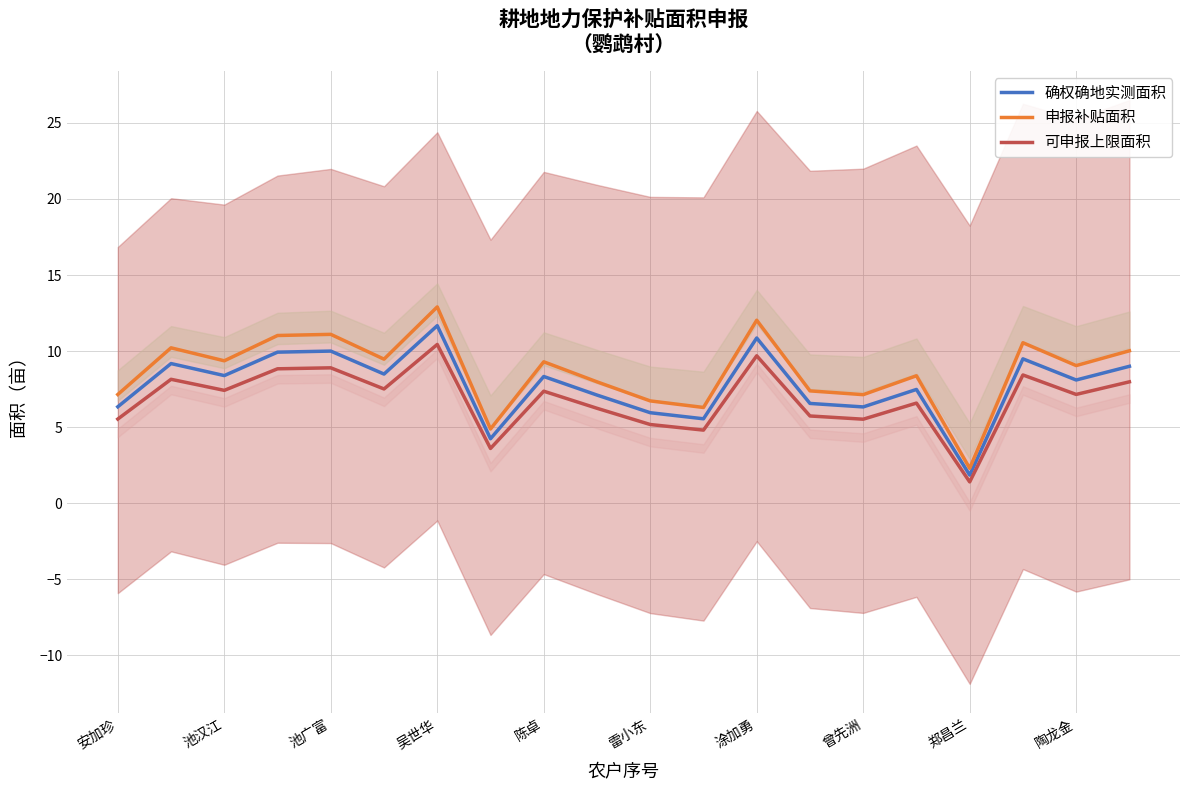

The 可申报上限面积 series shows 2.6 at 11. True or false?

False